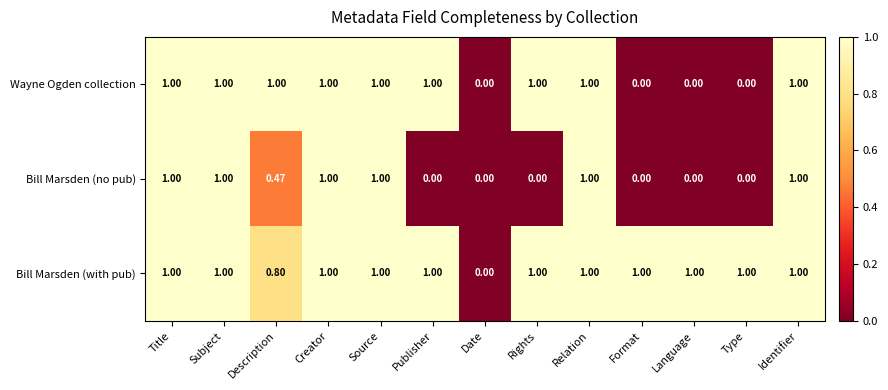

Is the value of Bill Marsden (no pub) at Creator greater than the value of Bill Marsden (with pub) at Date?

Yes